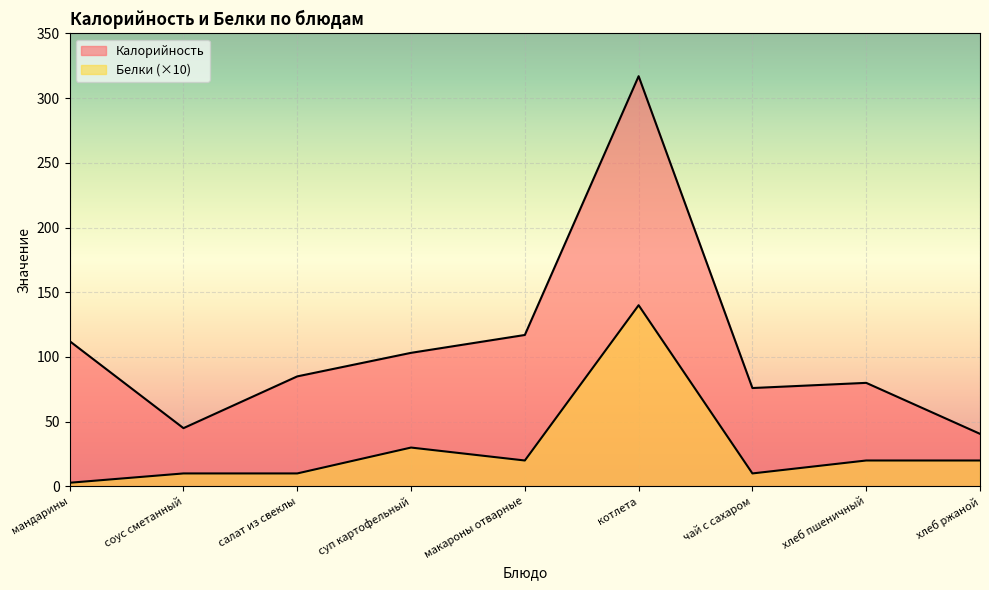

At which category is the sum across all series the highest?

котлета